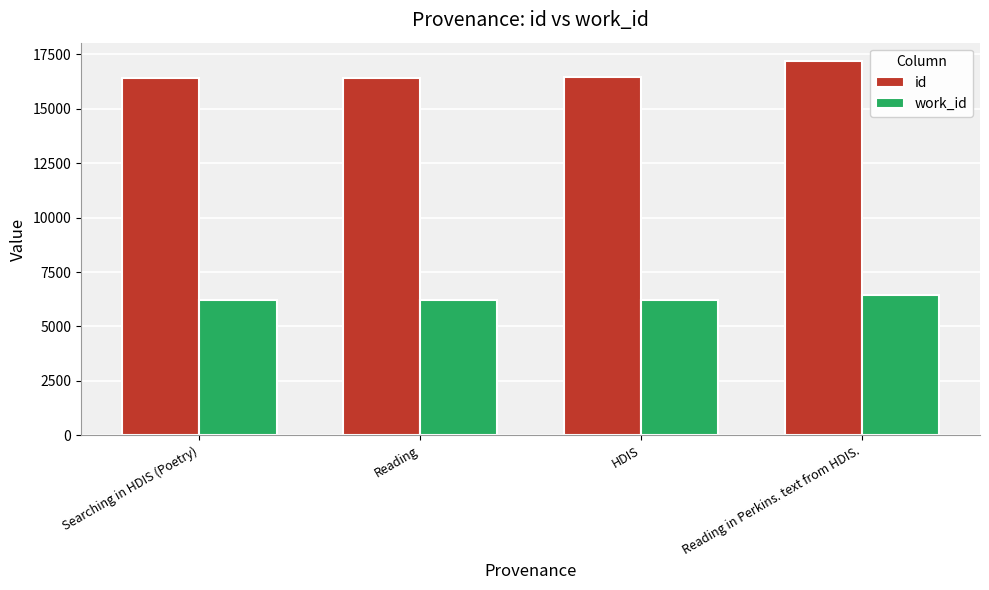

What is the value of the work_id bar at the 1st from the left?

6196